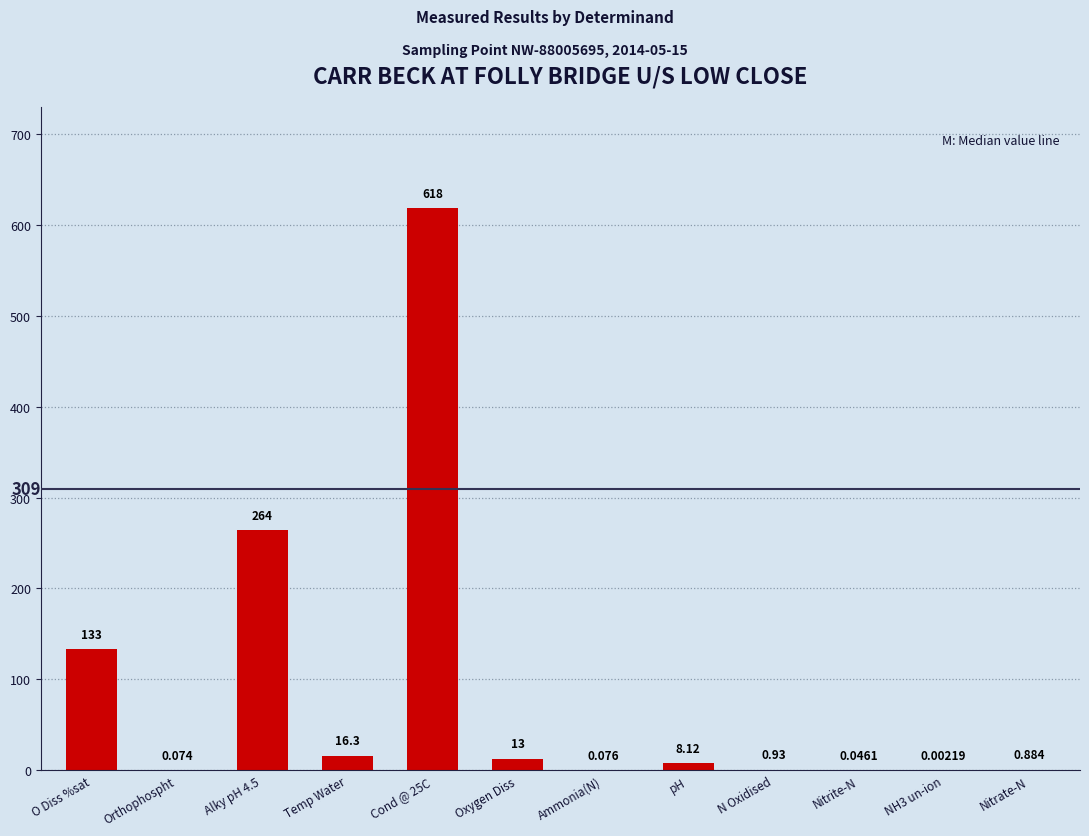

At which label does the data first exceed 8?

O Diss %sat